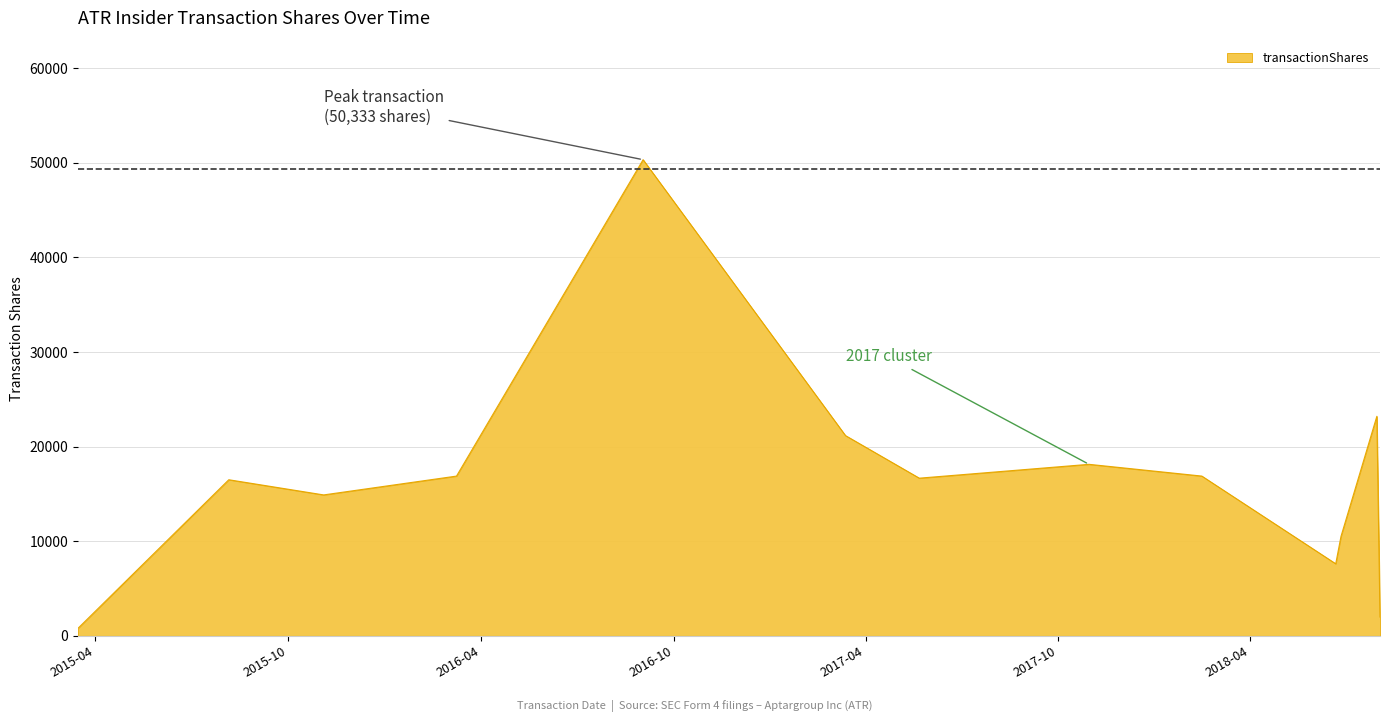

What is the difference between the second highest and second lowest values?

21217